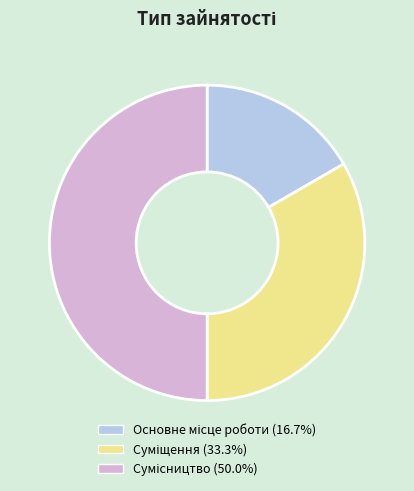

Combined, what portion of the pie is Сумісництво and Основне місце роботи?

66.7%